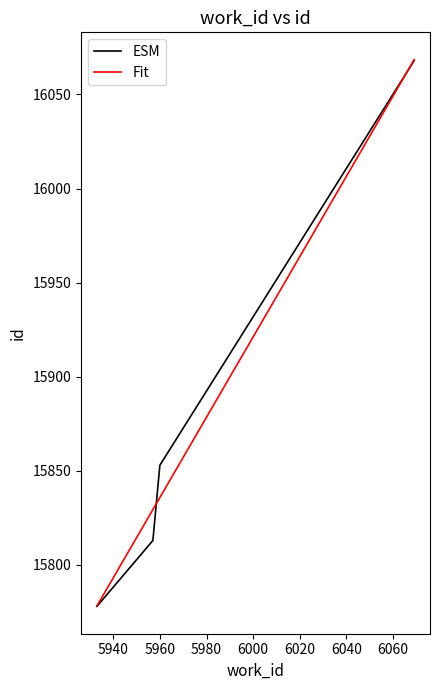

At how many categories does at least one series exceed 15801?

3